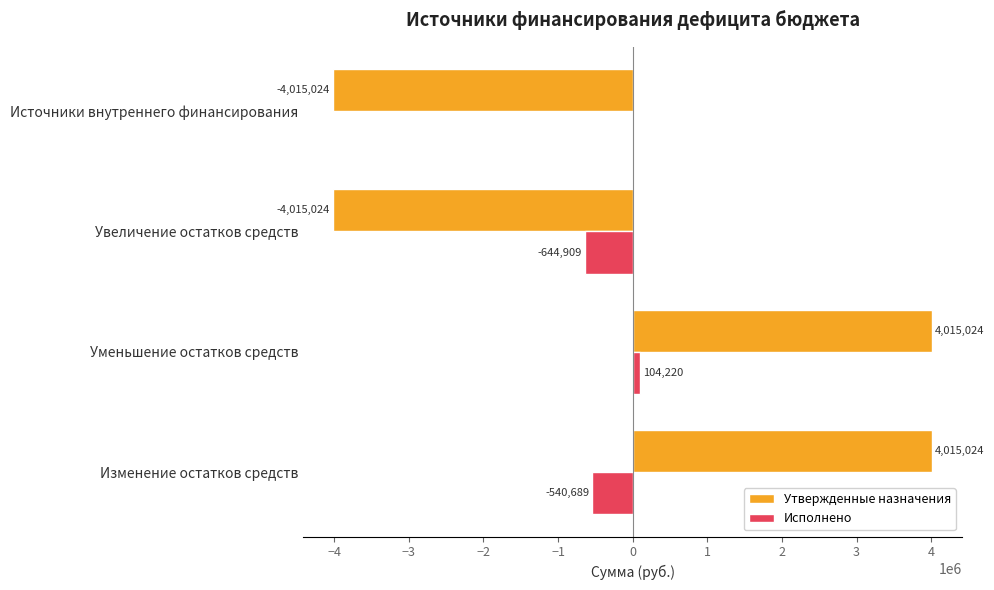

Which series changed the most between Изменение остатков средств and Увеличение остатков средств?

Утвержденные назначения